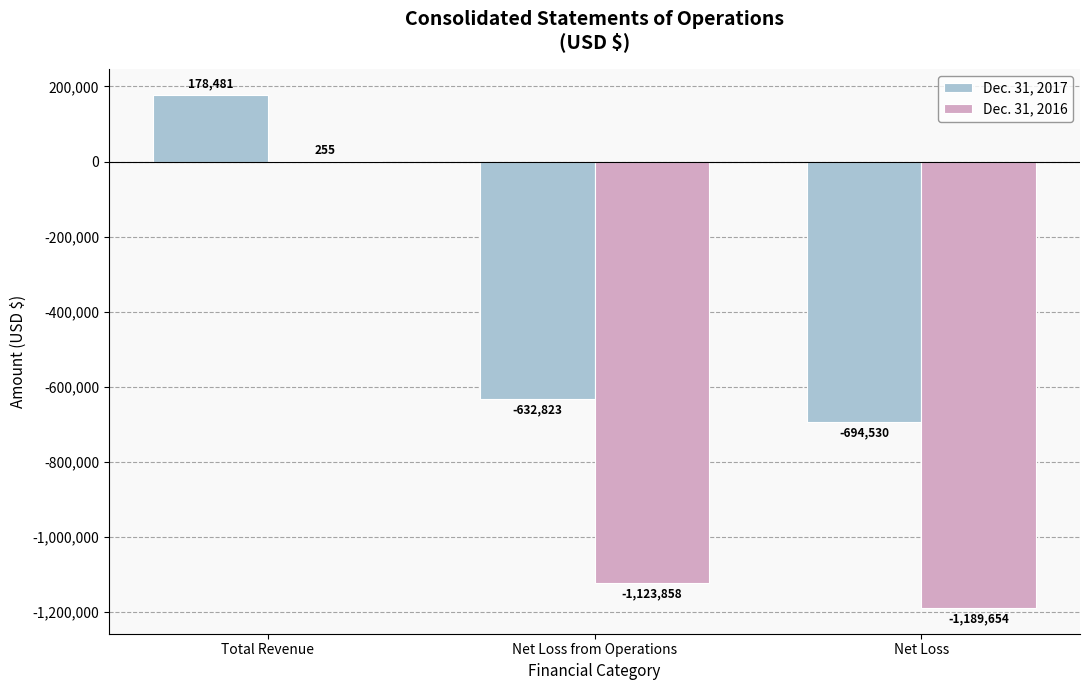

Between Net Loss from Operations and Net Loss, which series saw the biggest shift?

Dec. 31, 2016